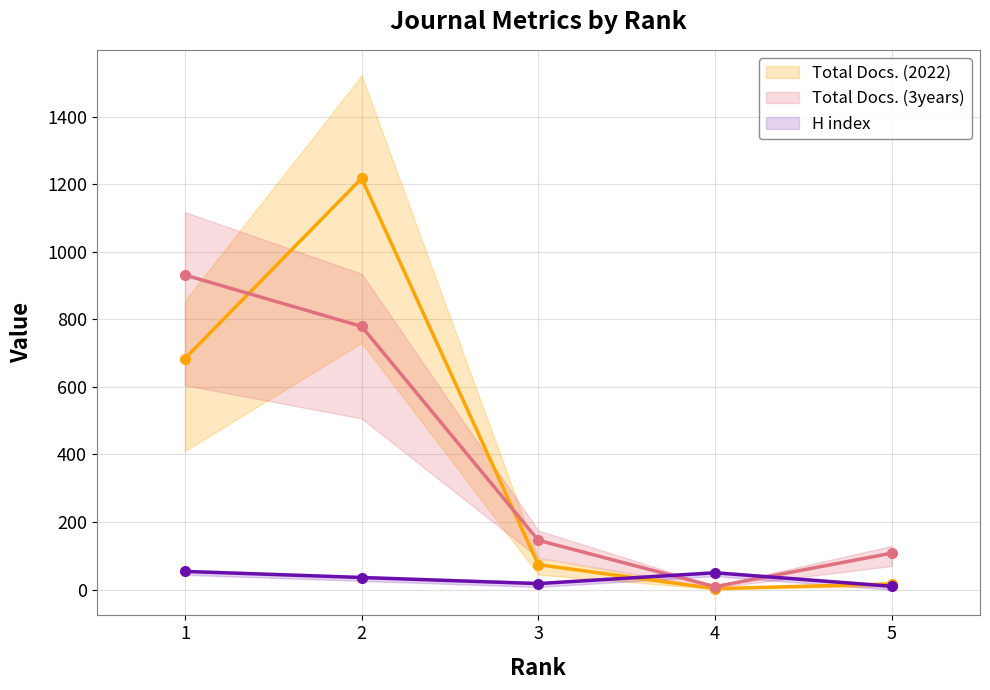

How many distinct data groups are displayed?

3